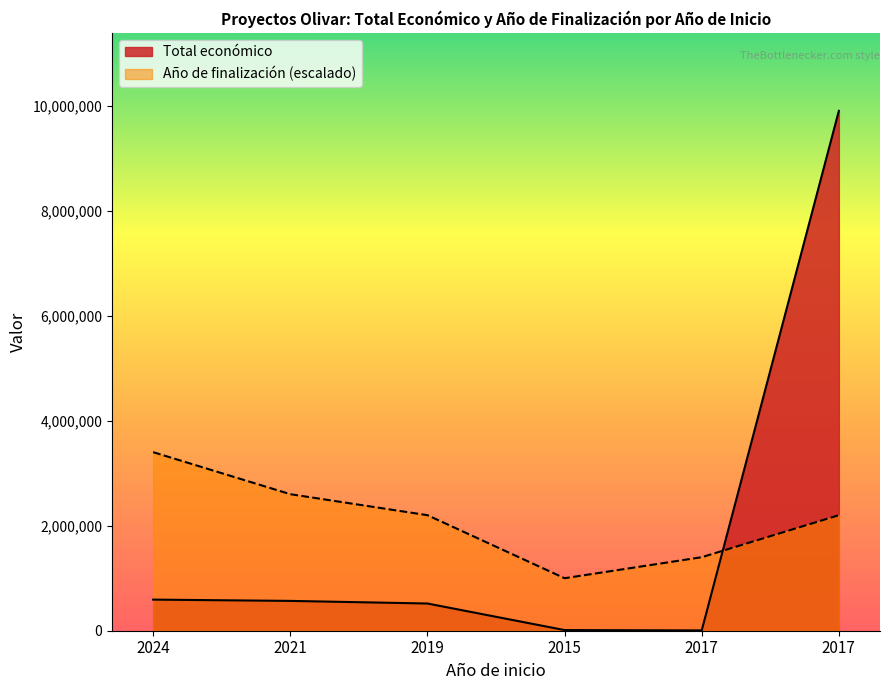

At which label does Año de finalización reach its peak?

2024